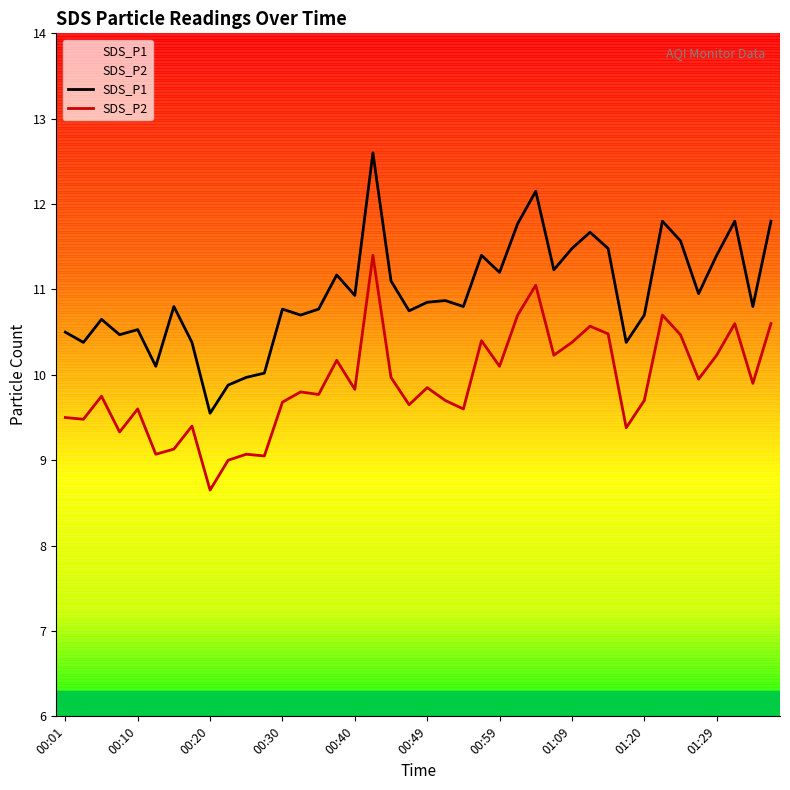

Which series has the largest range (max minus min)?

SDS_P1